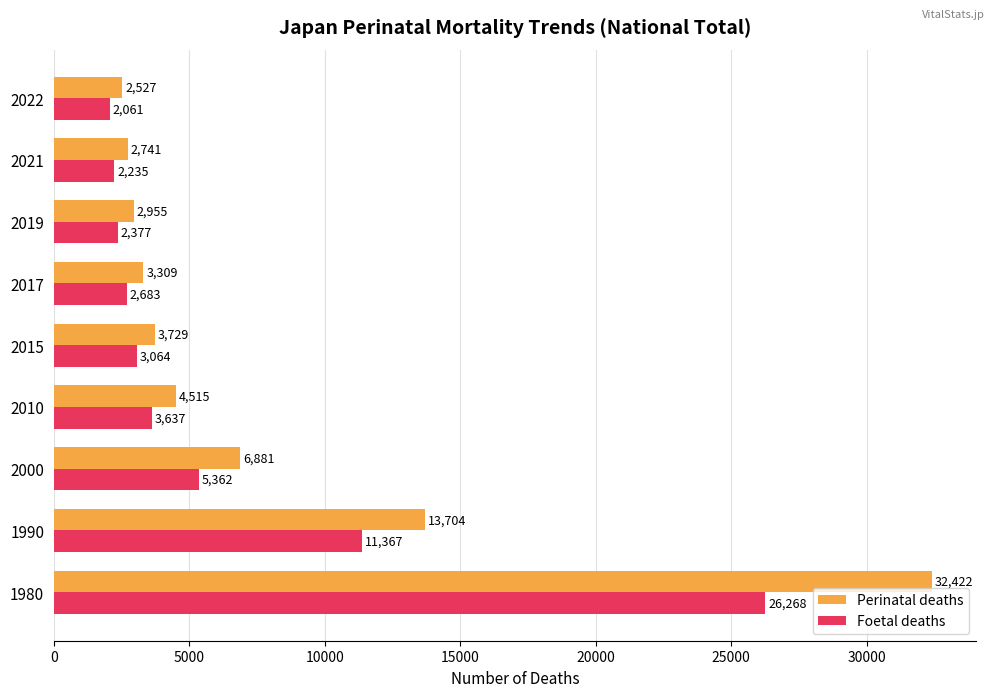

At how many categories does at least one series exceed 27434?

1